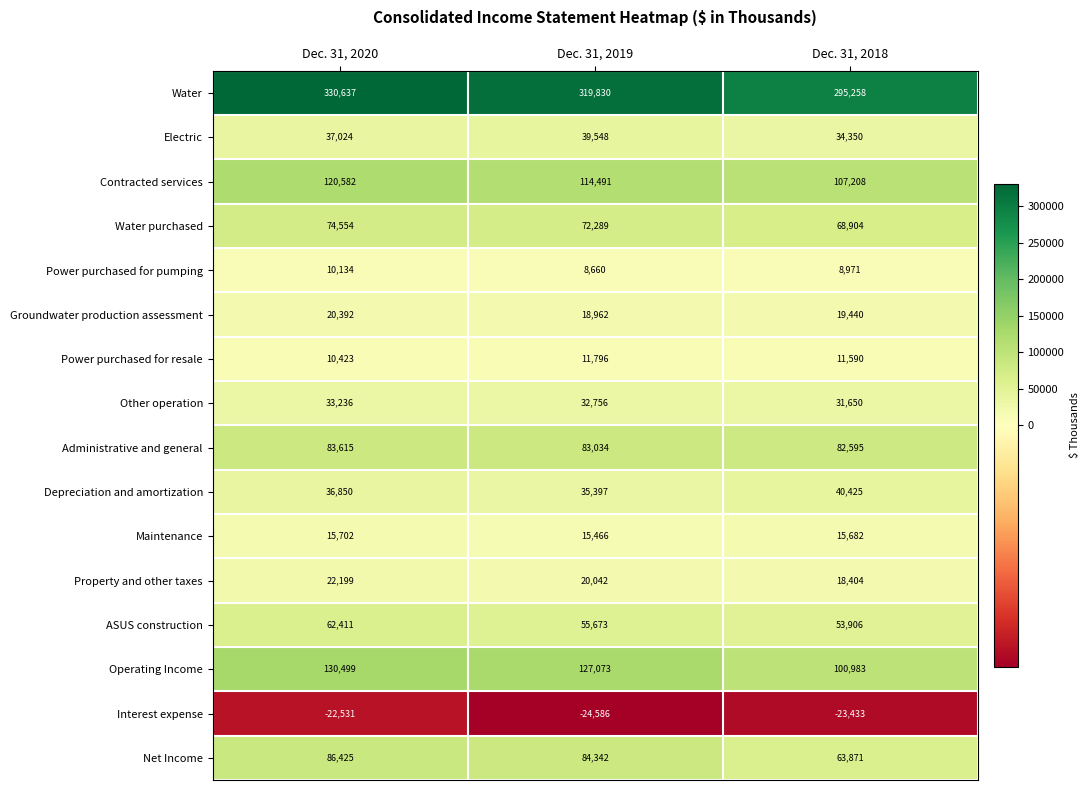

What is the maximum value shown in the chart?

330637